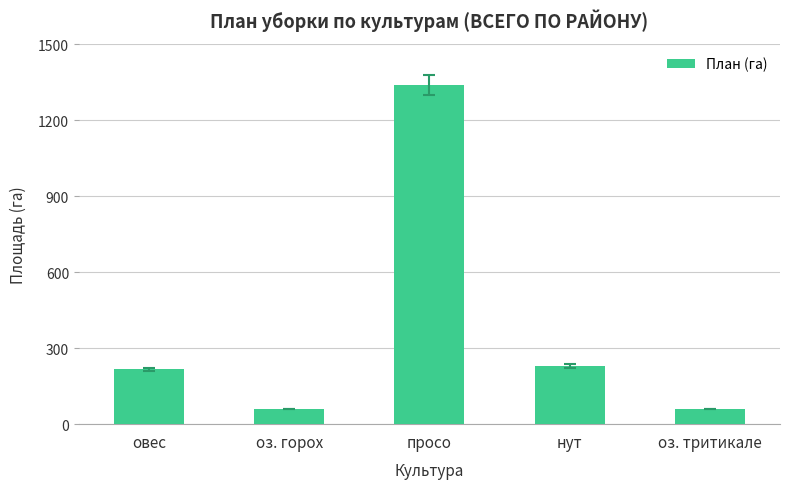

What is the minimum value shown in the chart?

60